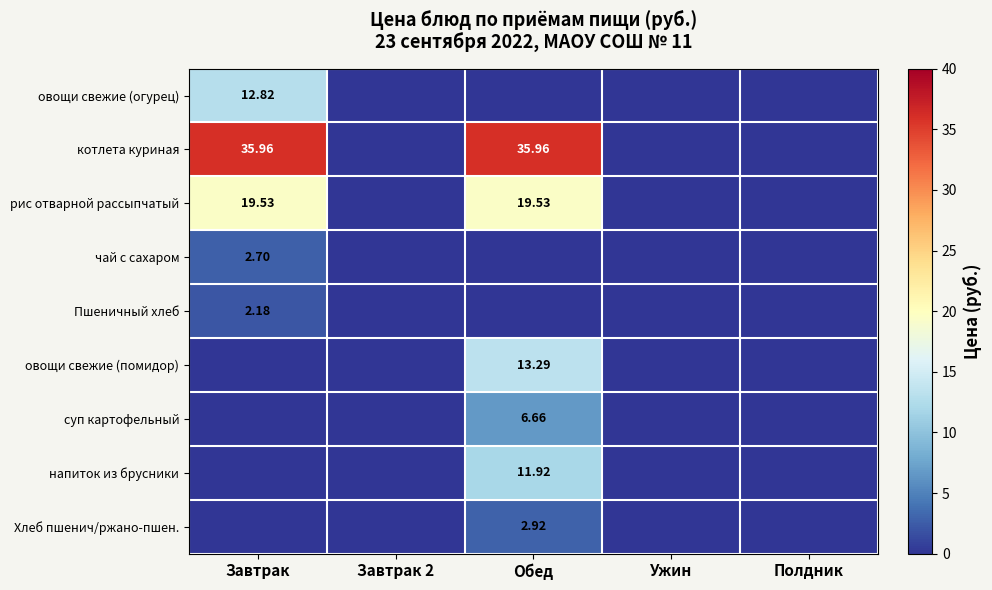

Read the котлета куриная value at Обед.

36.0